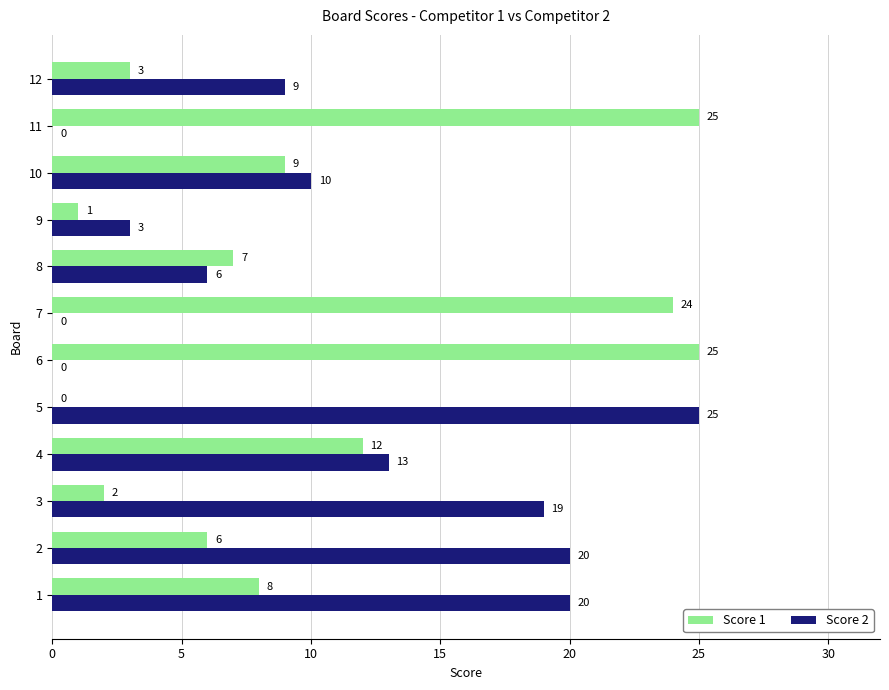

Is it true that Score 2 equals 0 at 6?

True